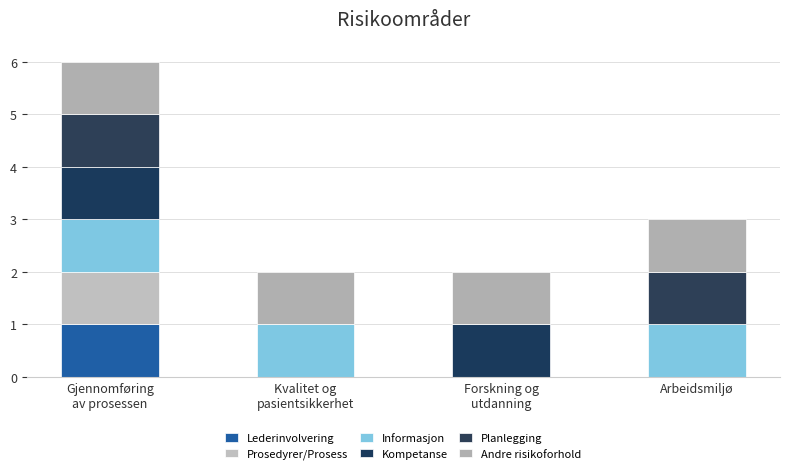

Are the bars grouped side by side (vs. stacked)?

No